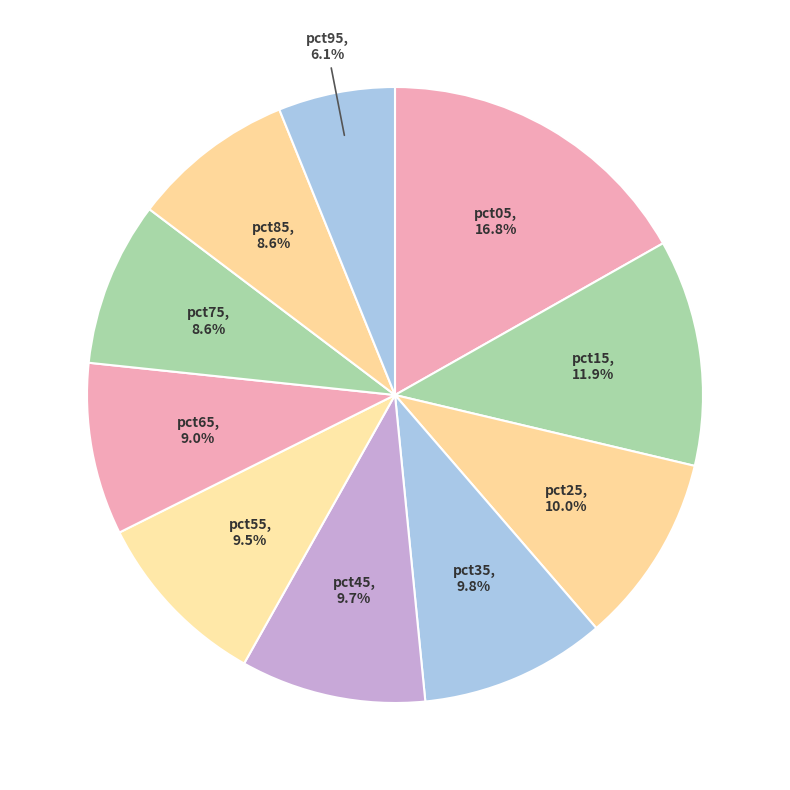

How many slices are in this pie chart?

10